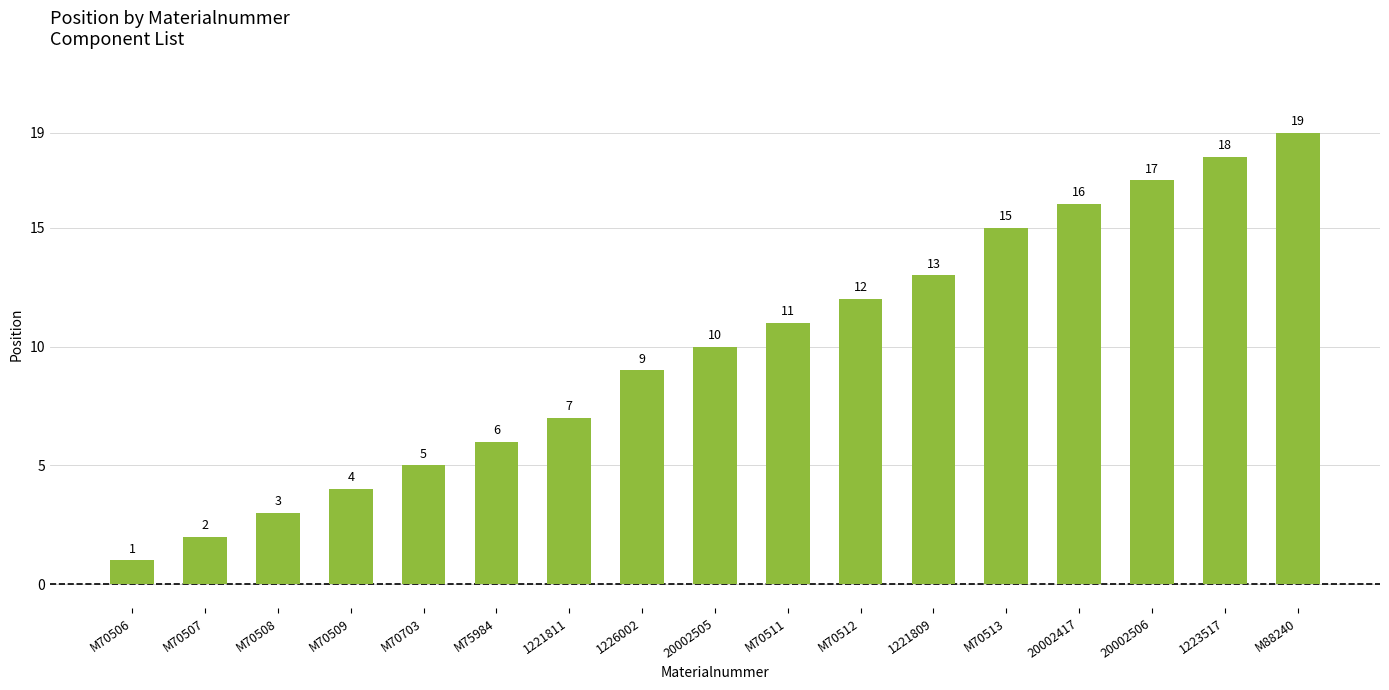

How many data points are less than 10?

8